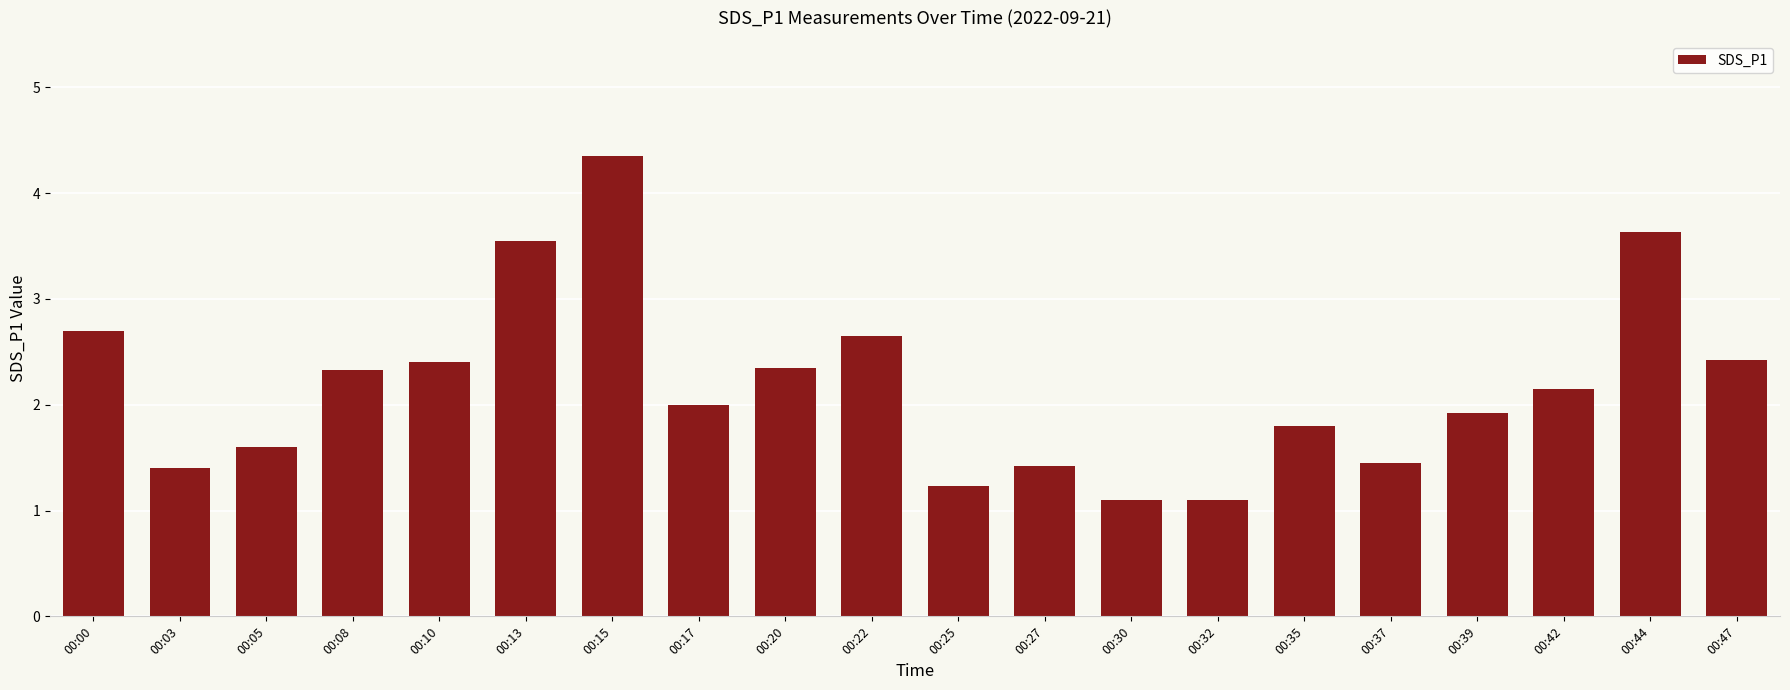

At which category does the chart reach its peak across all series?

00:15